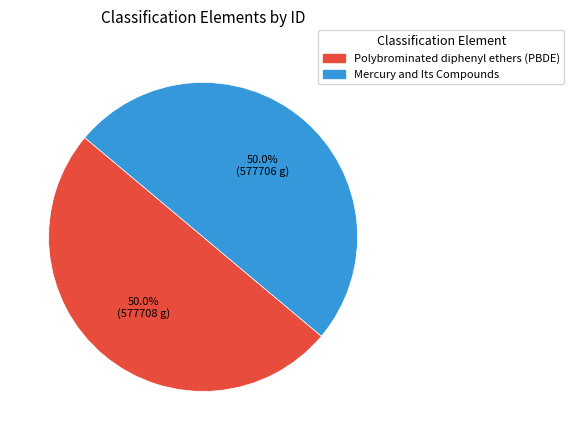

Approximately how many times larger is the value at Mercury and Its Compounds compared to Polybrominated diphenyl ethers (PBDE)?

1.0